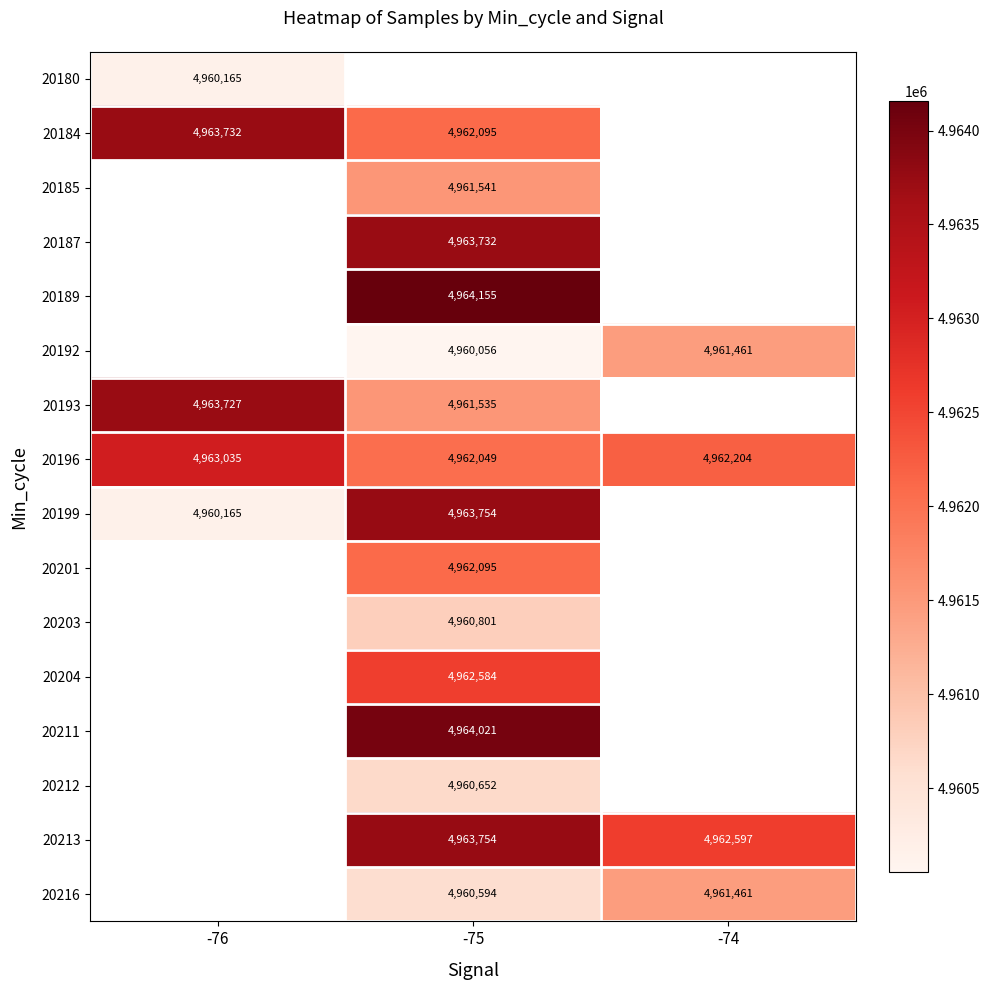

The 20193 series shows 4961535 at -75. True or false?

True